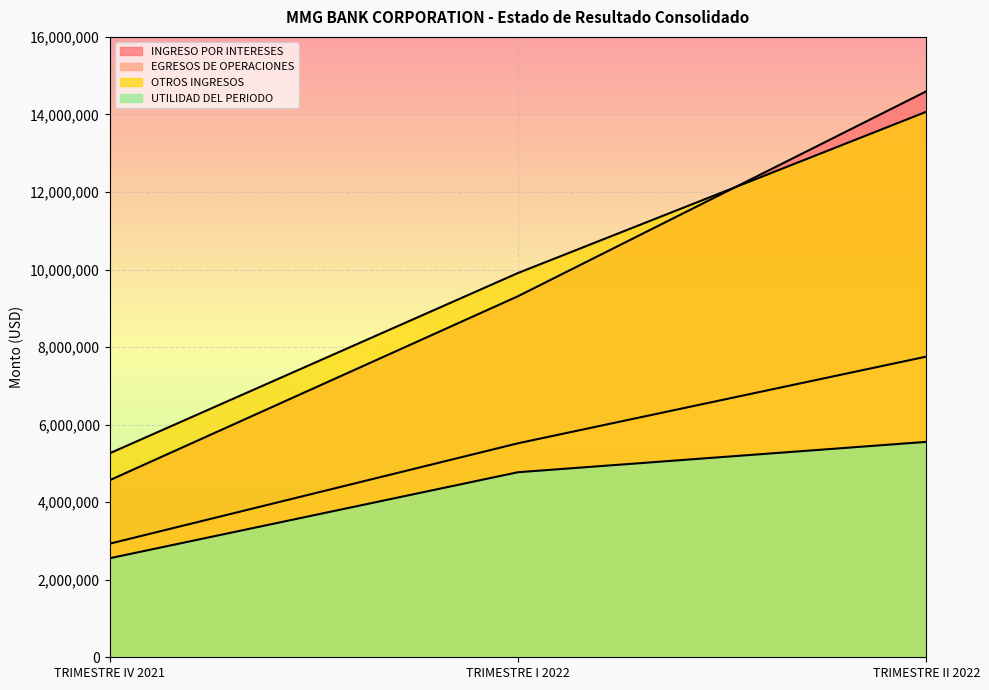

How many values in the OTROS INGRESOS series exceed 9909774?

2